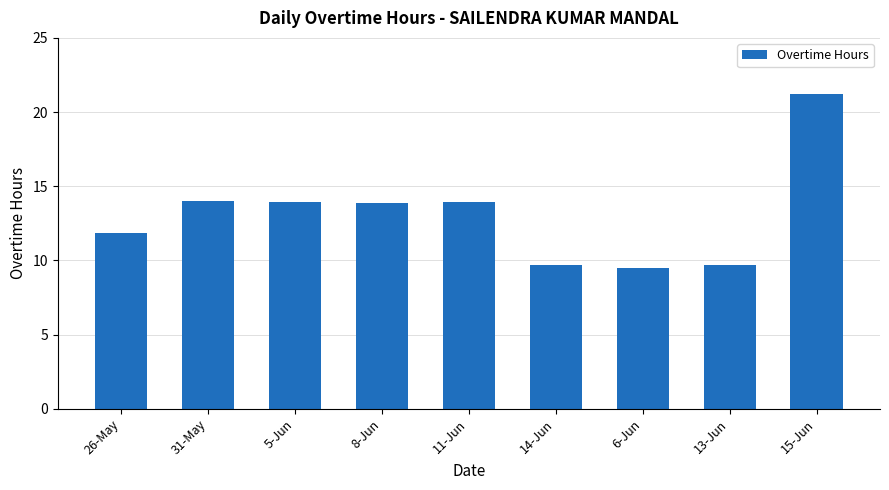

Which label corresponds to the largest value in the chart?

15-Jun